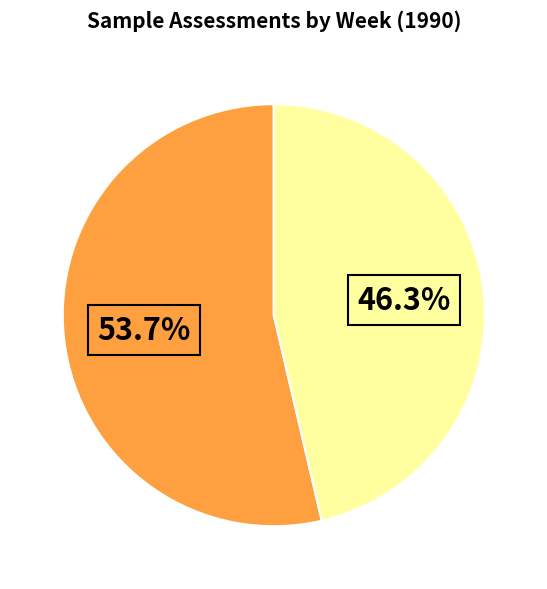

Does any single category account for the majority?

Yes